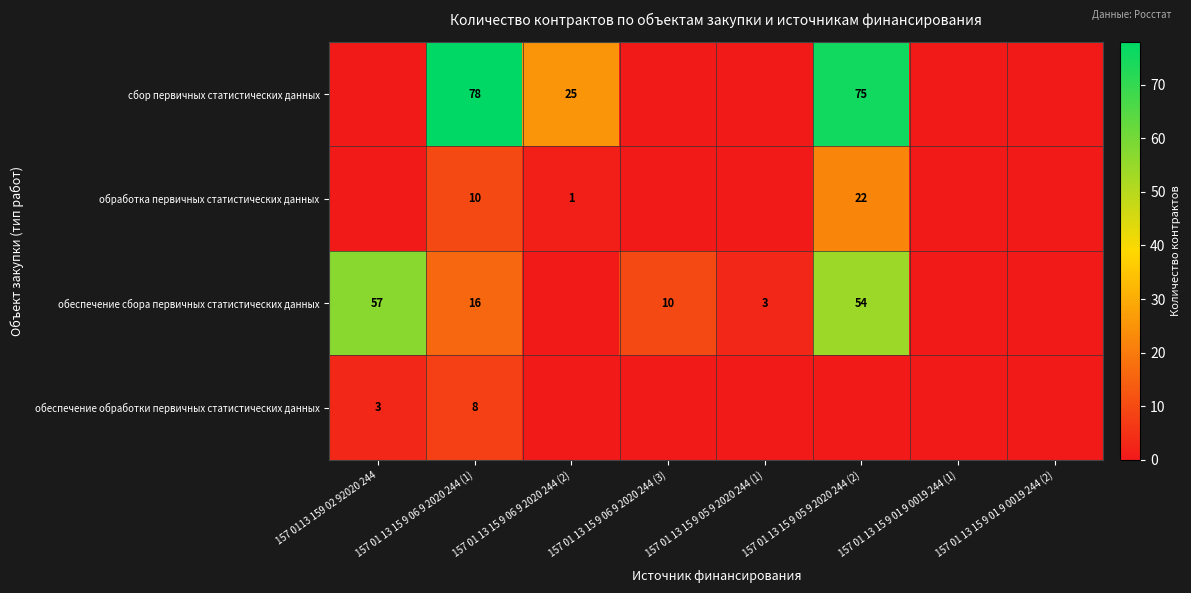

What is the difference between the сбор первичных статистических данных values at 157 01 13 15 9 06 9 2020 244 (1) and 157 01 13 15 9 06 9 2020 244 (2)?

53